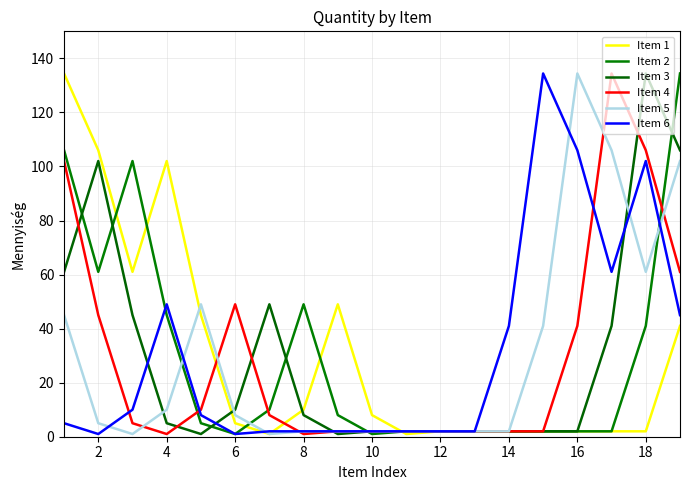

Which series ends up on top after the final intersection of Item 3 and Item 2?

Item 2